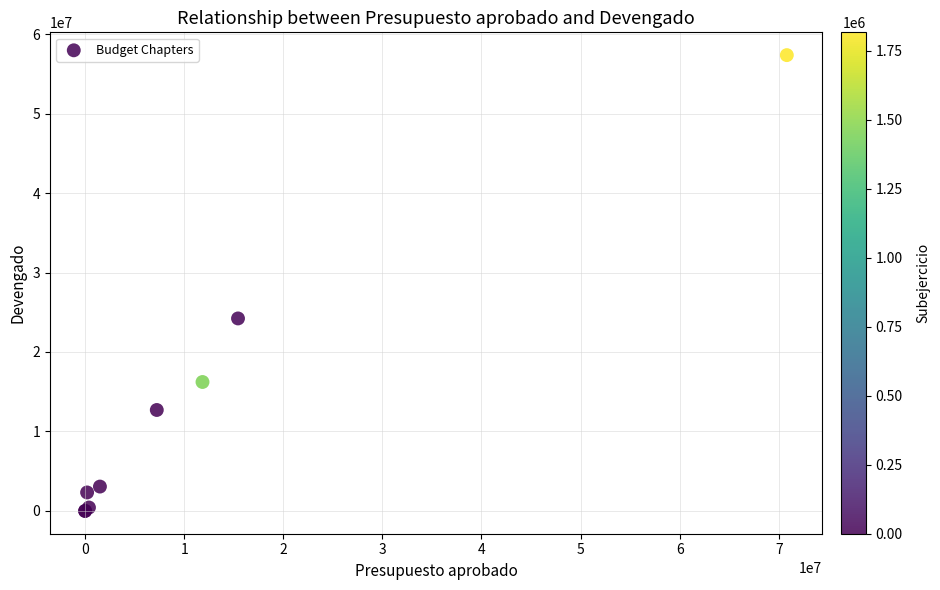

What Y value in the scatter plot is closest to 28678339?

24222228.6